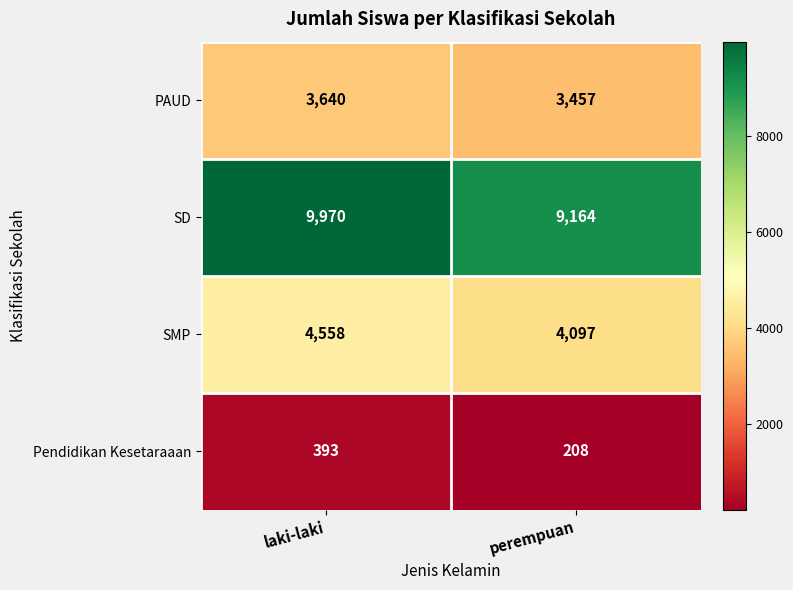

Is the value of PAUD at perempuan greater than the value of Pendidikan Kesetaraaan at laki-laki?

Yes